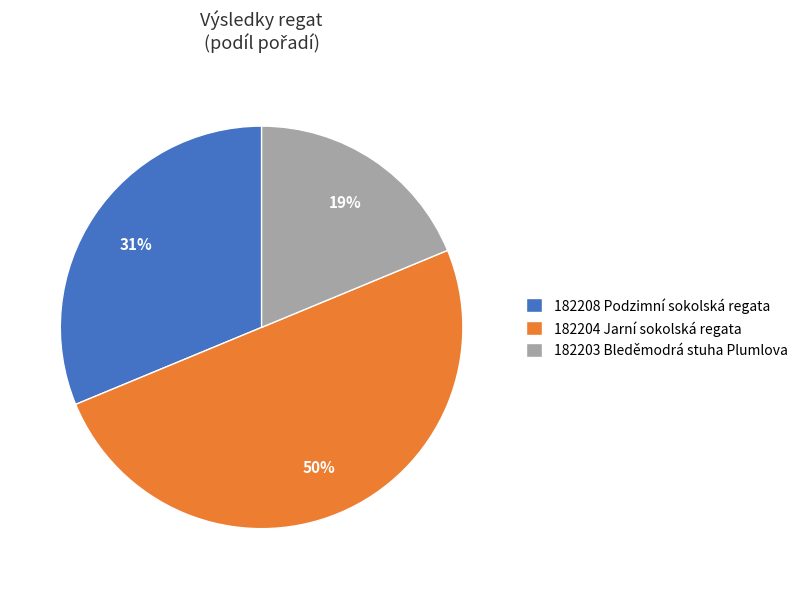

Do 182208 Podzimní sokolská regata and 182204 Jarní sokolská regata together represent more than half of the pie?

Yes